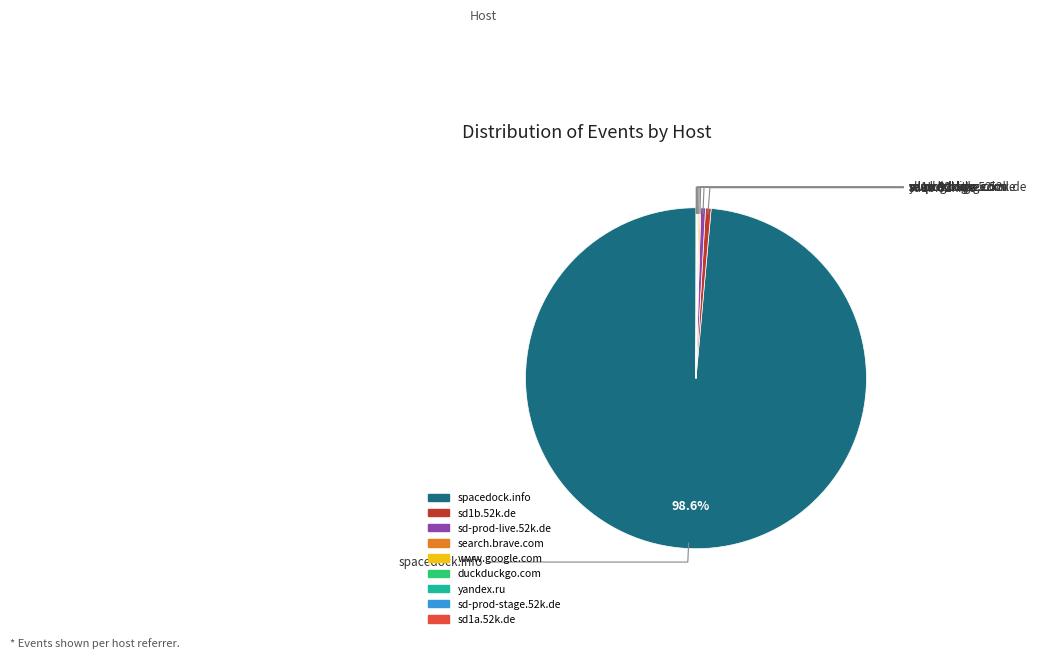

Does any single category account for the majority?

Yes